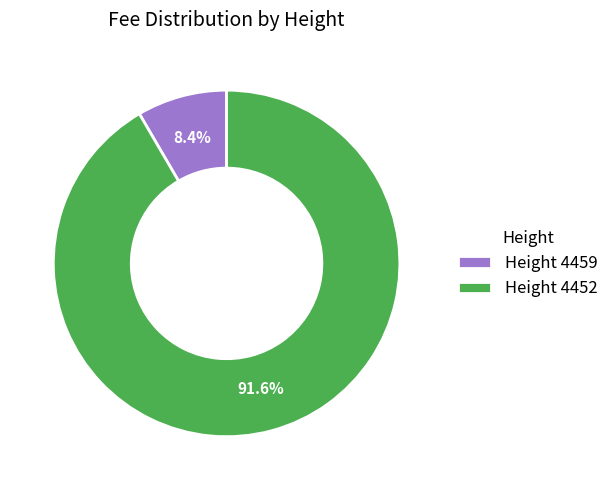

Which slice is the largest?

Height 4452